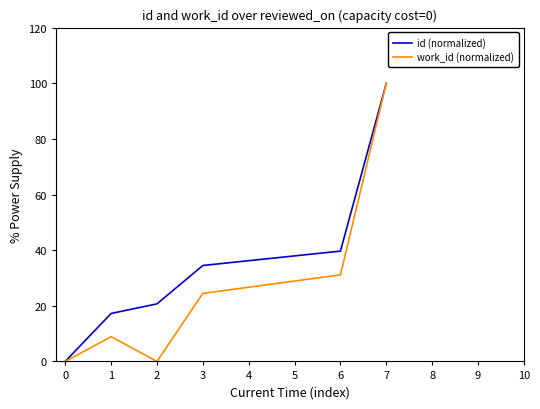

At 2, list the series in order from largest to smallest.

id (normalized), work_id (normalized)